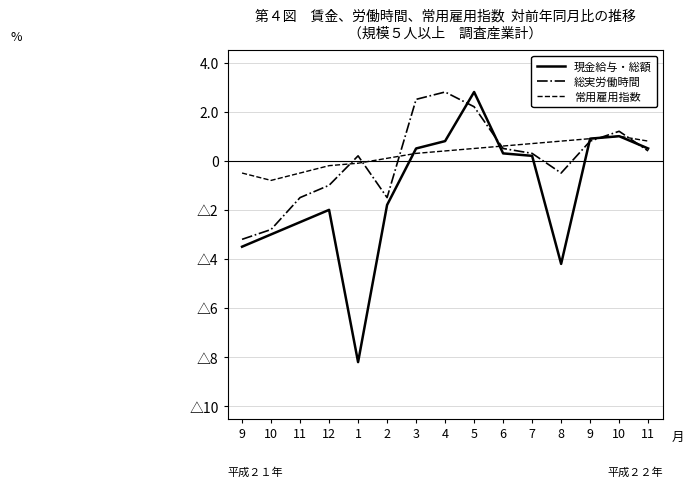

What are all the series names shown in the legend?

現金給与・総額, 総実労働時間, 常用雇用指数